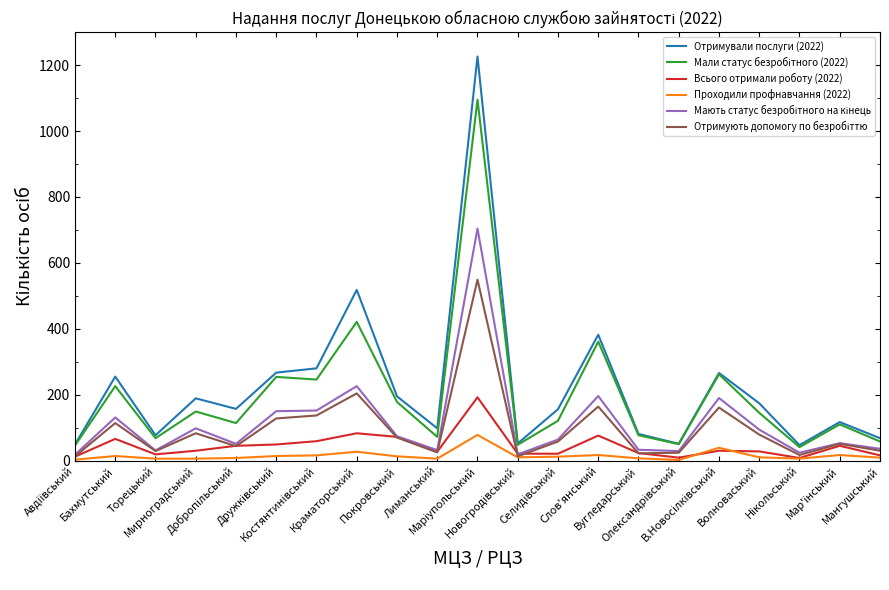

What is the maximum value for Проходили профнавчання (2022)?

78